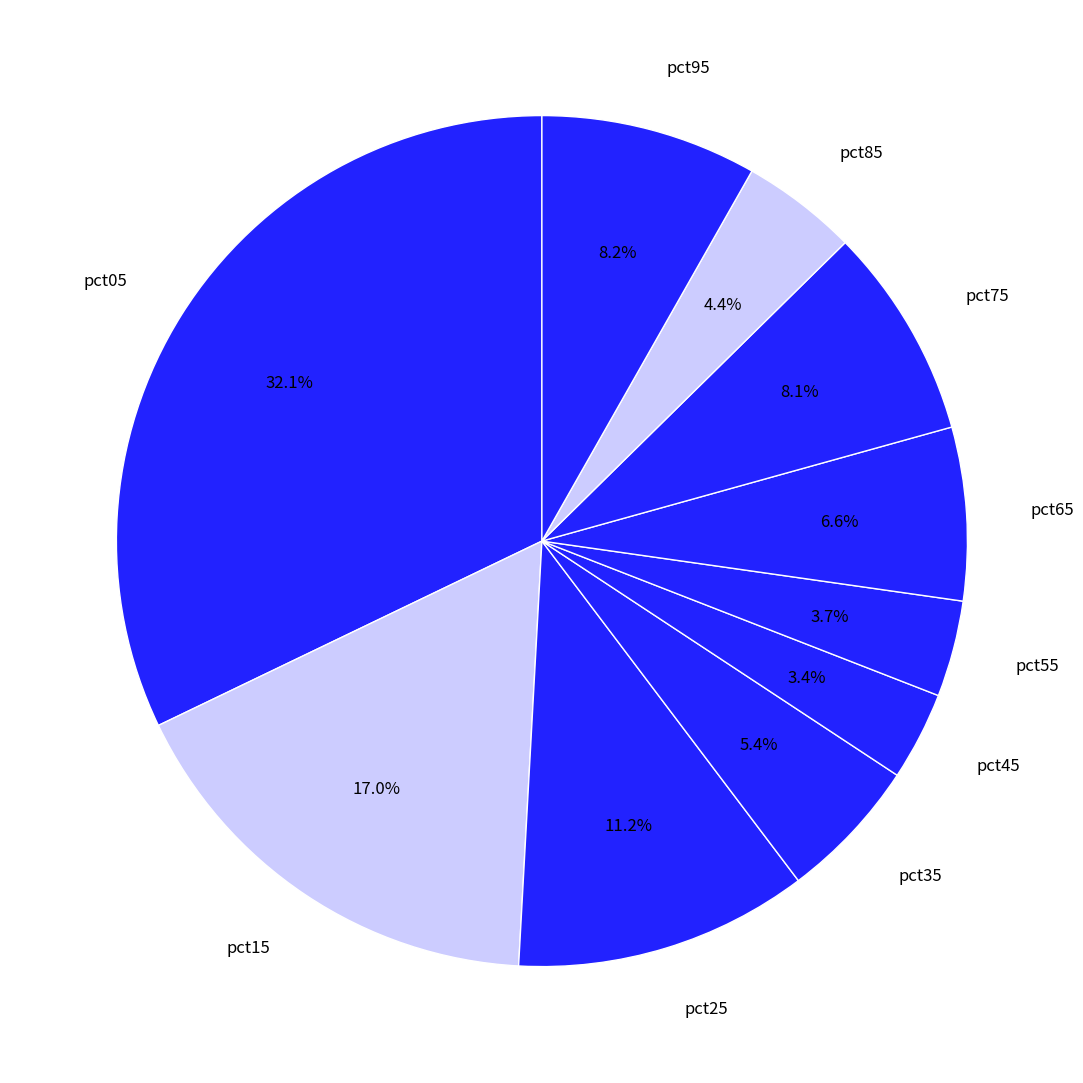

What portion of the pie excludes pct45?

96.6%